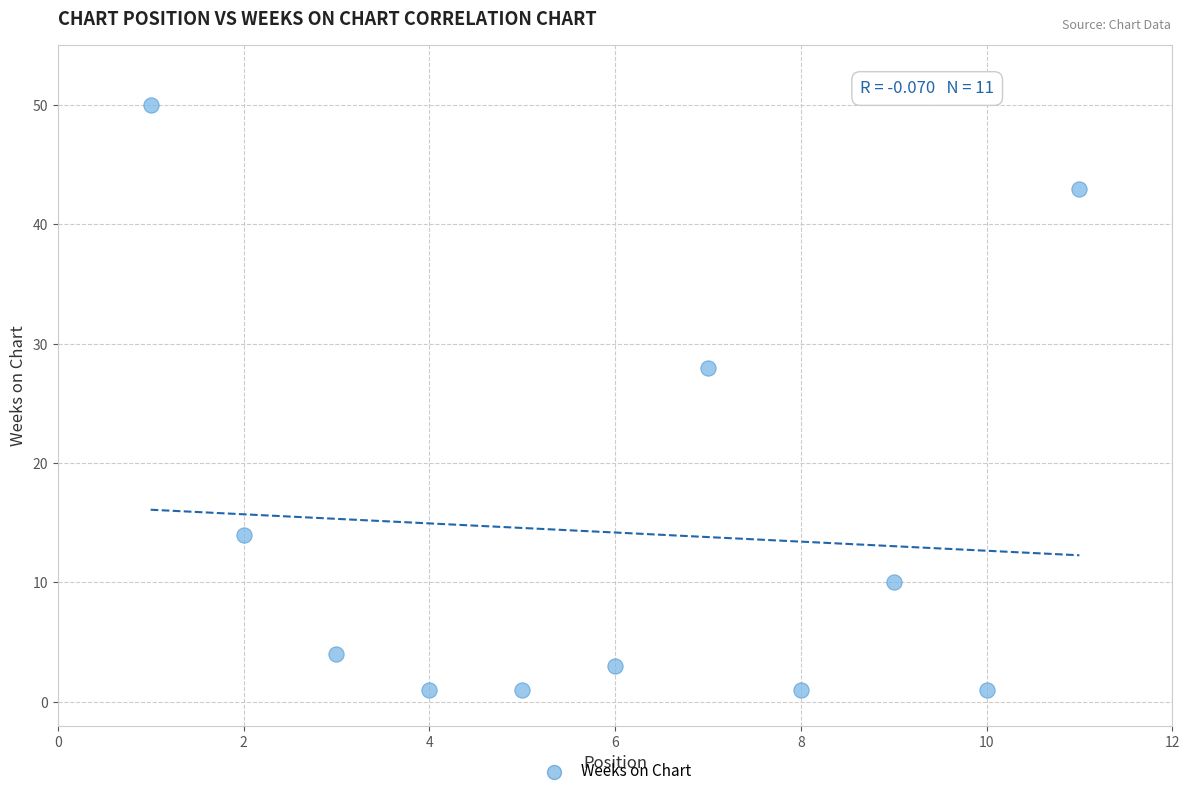

What is the range of X values (max minus min)?

10